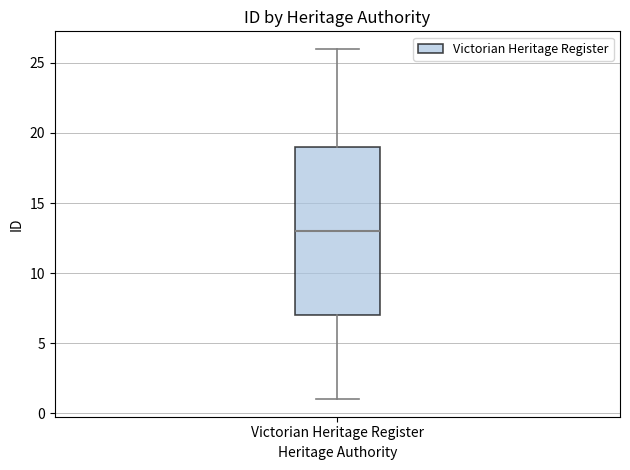

Transcribe this box plot: give where the median line is, the range the box spans, and where the two whiskers end, as read against the y-axis. The values are not printed on the chart, so give them approximately, as read against the axis.

median 13, box 7 to 19, whiskers 1 to 26